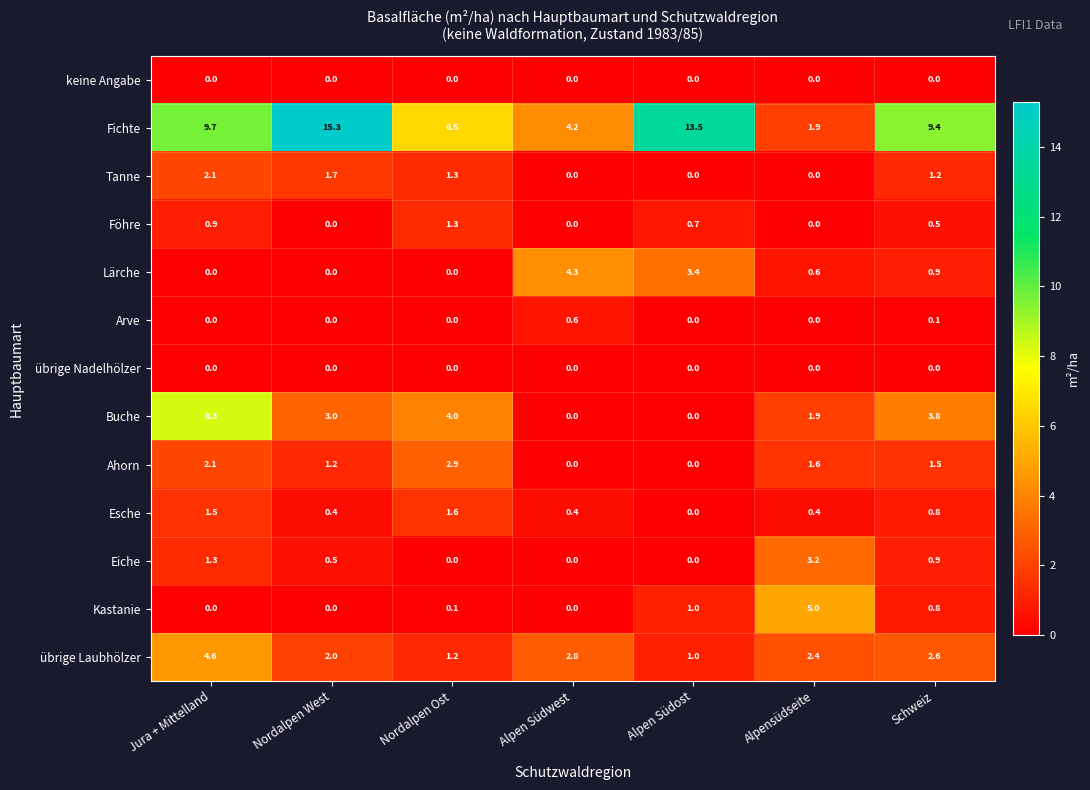

What is the maximum value shown in the chart?

15.3